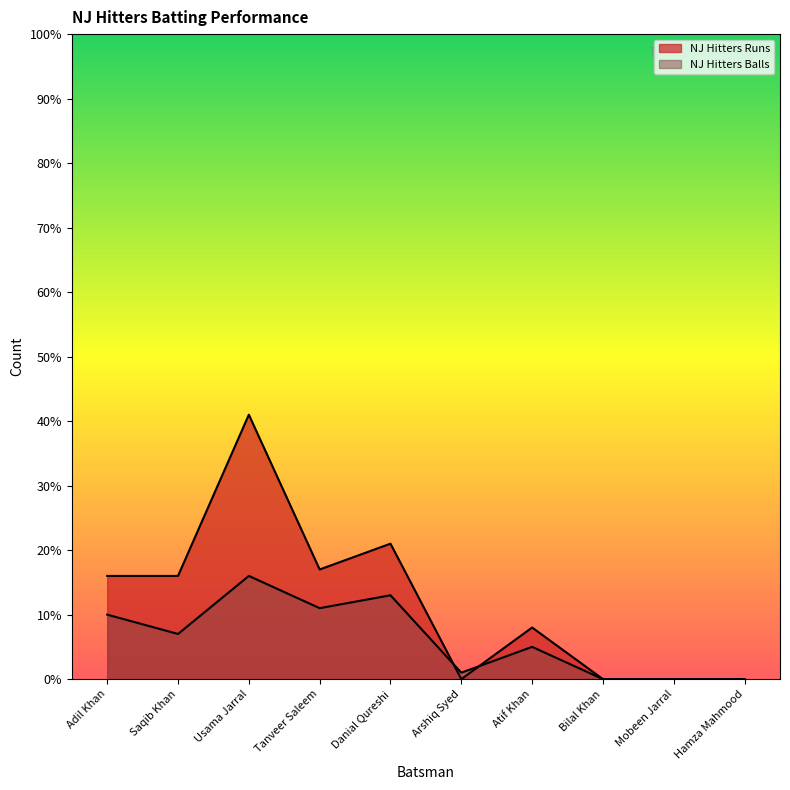

Rank the series by their average value, from lowest to highest.

NJ Hitters Balls, NJ Hitters Runs